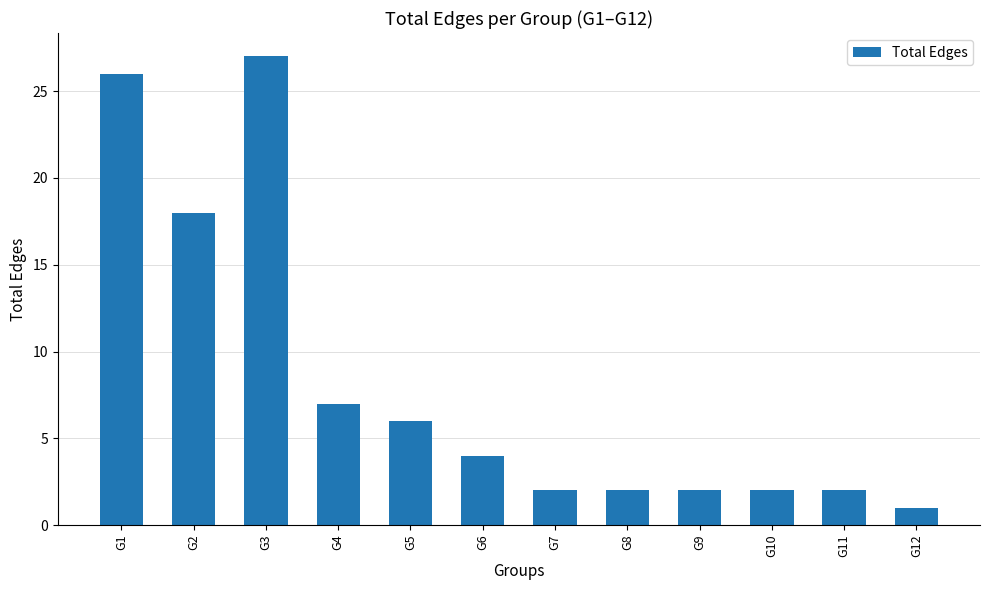

Reading left to right, what are all the values shown in this chart?

G1=26	G2=18	G3=27	G4=7	G5=6	G6=4	G7=2	G8=2	G9=2	G10=2	G11=2	G12=1